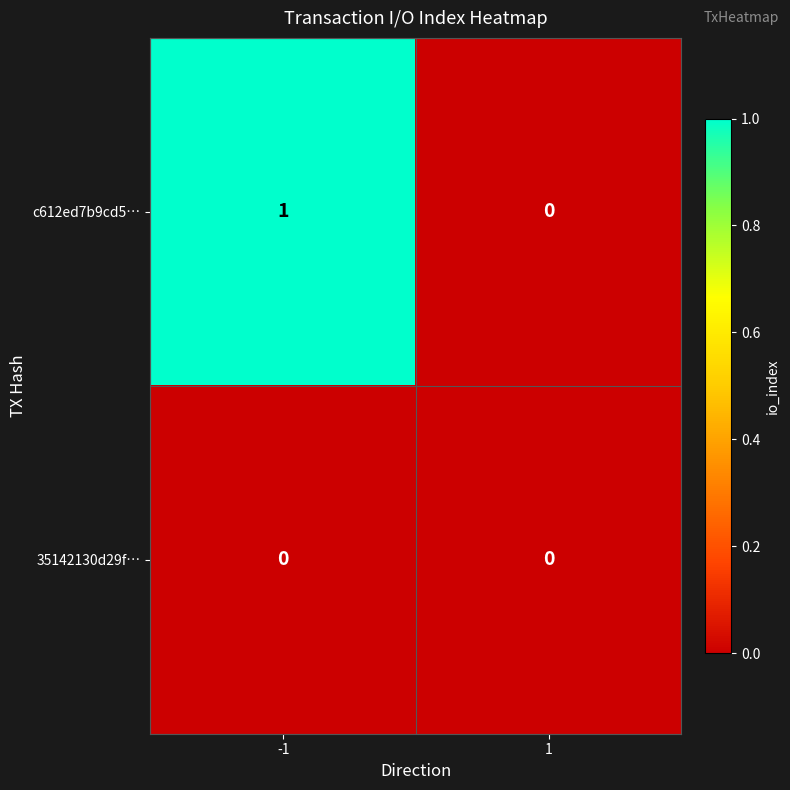

Rank the series by their average value, from highest to lowest.

c612ed7b9cd5…, 35142130d29f…